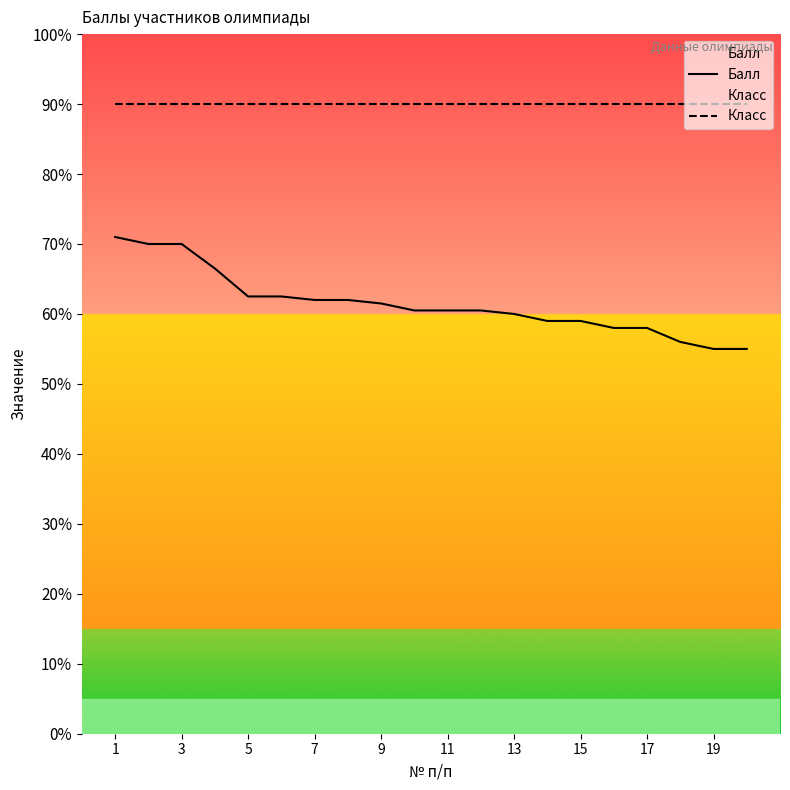

Which series has the widest spread of values?

Балл